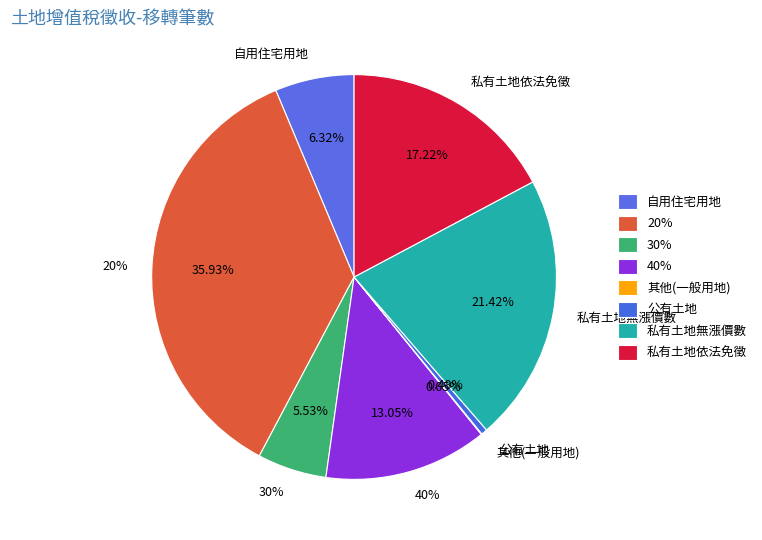

True or false: 私有土地無漲價數 accounts for 21% of the total.

True